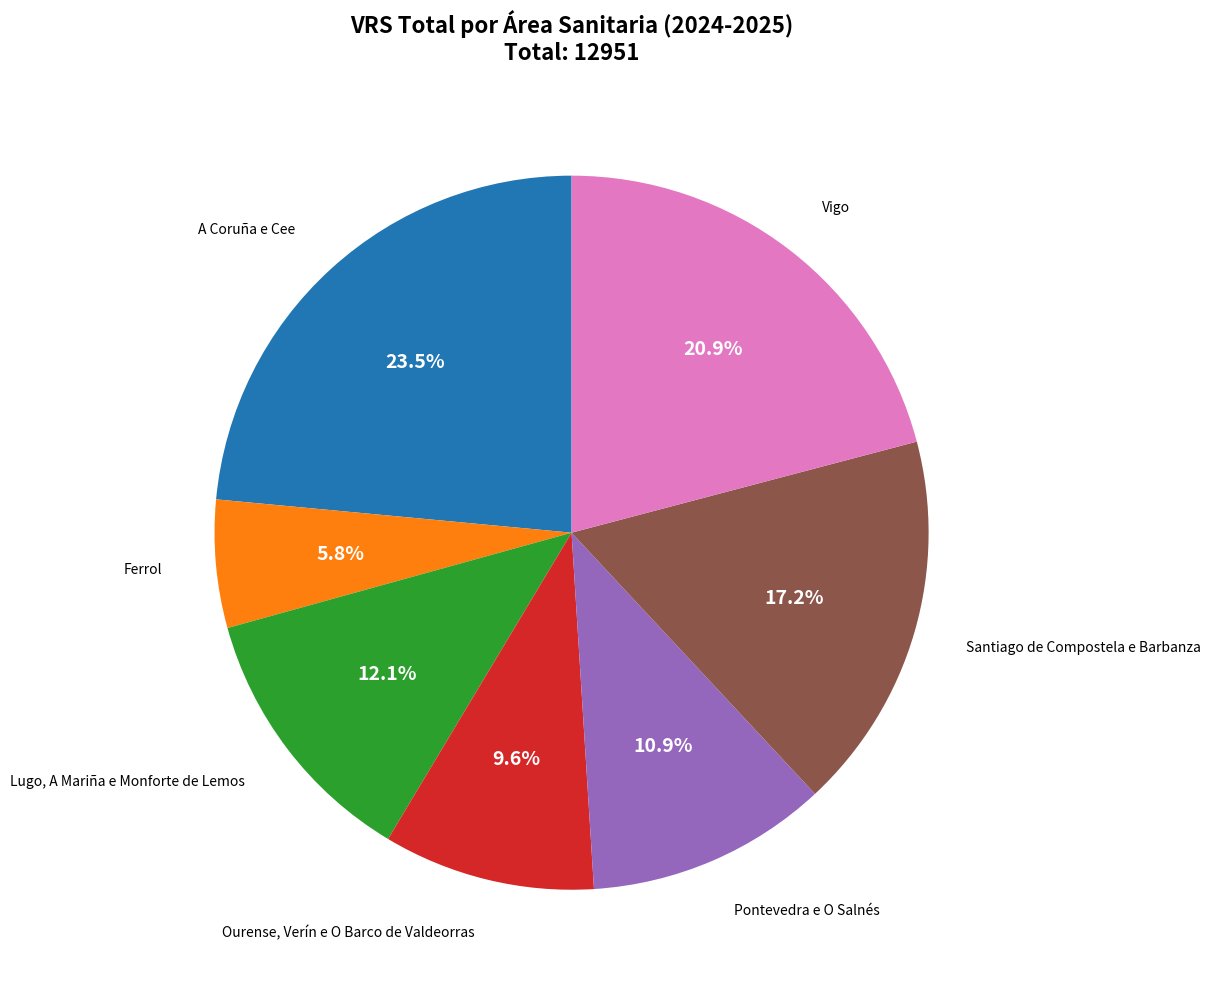

Is there any slice that represents more than half of the pie?

No